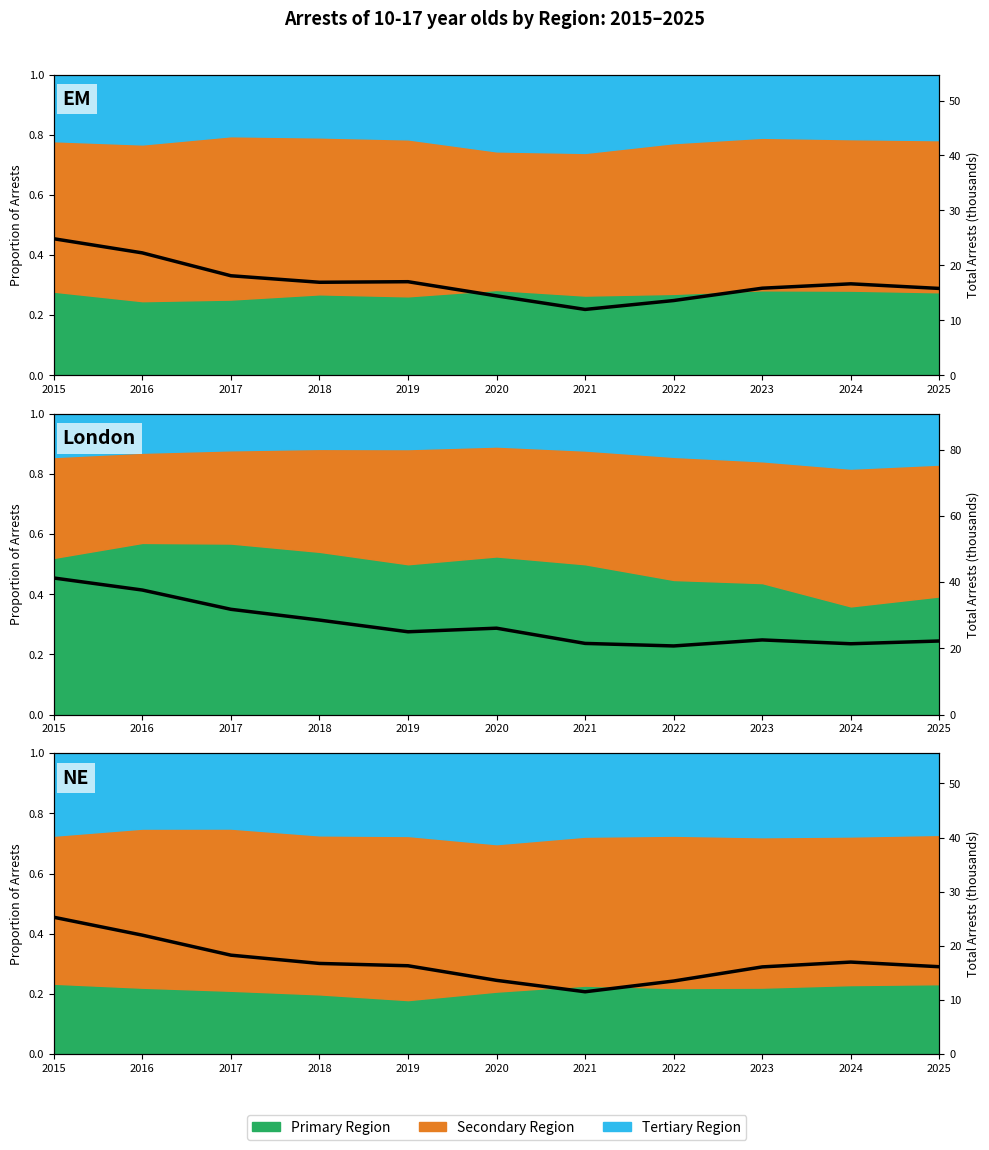

How many points are higher than both their immediate neighbors (excluding endpoints)?

1